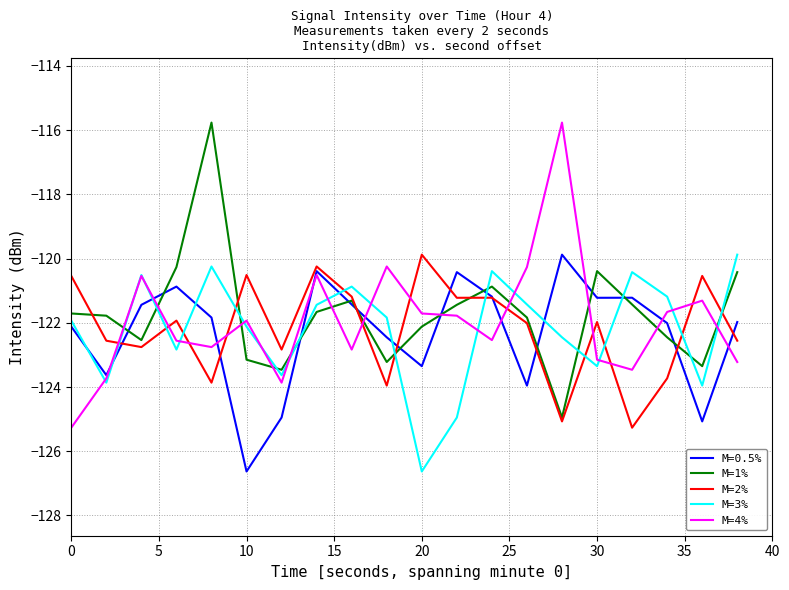

How many times do M=4% and M=1% cross each other?

12